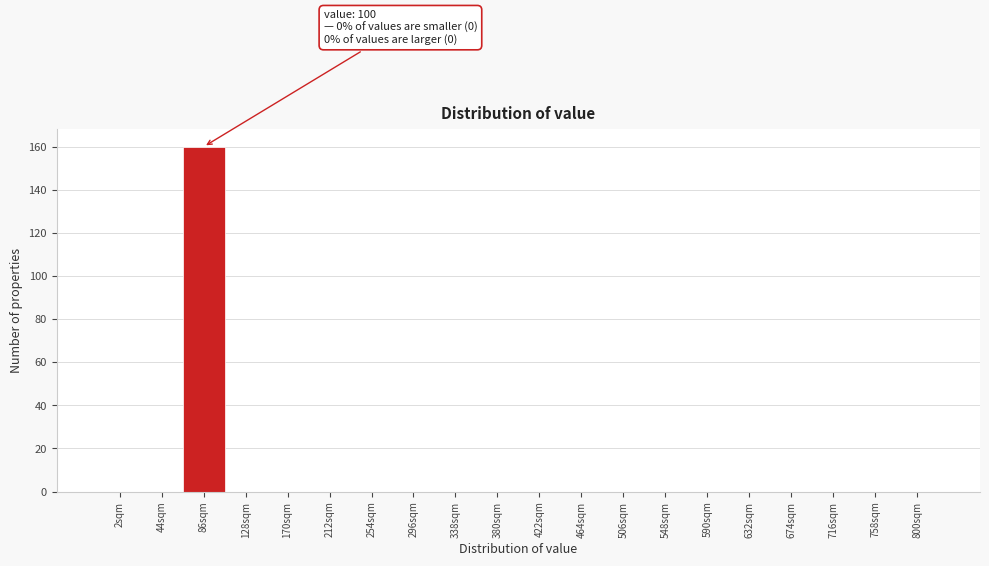

Reading left to right, list all the values displayed in this chart.

2sqm=0	44sqm=0	86sqm=160	128sqm=0	170sqm=0	212sqm=0	254sqm=0	296sqm=0	338sqm=0	380sqm=0	422sqm=0	464sqm=0	506sqm=0	548sqm=0	590sqm=0	632sqm=0	674sqm=0	716sqm=0	758sqm=0	800sqm=0